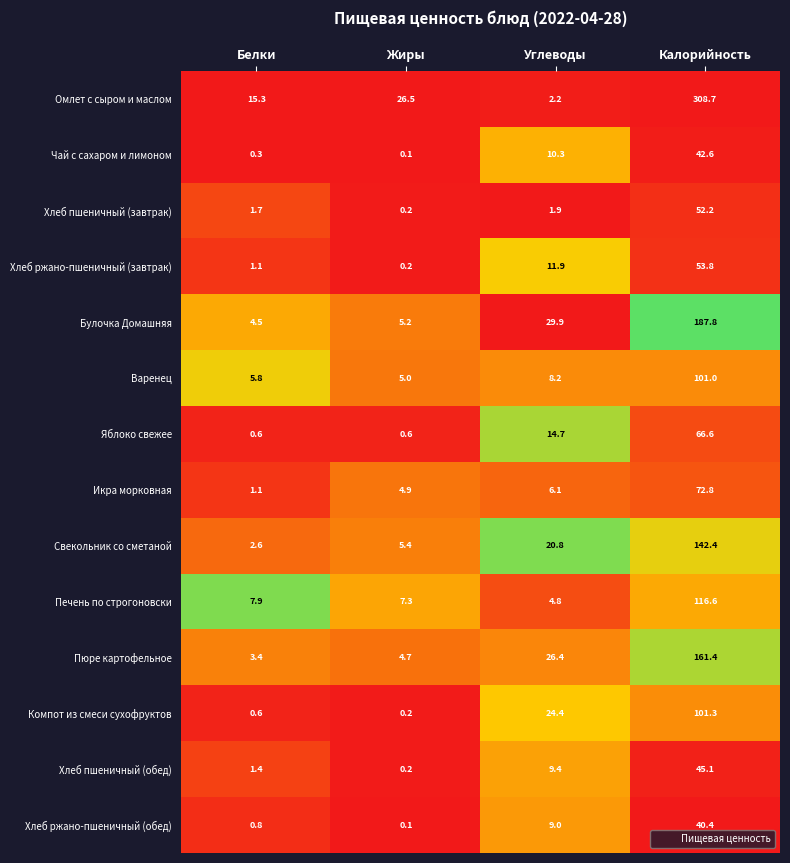

Which series has the largest total across all categories?

Омлет с сыром и маслом